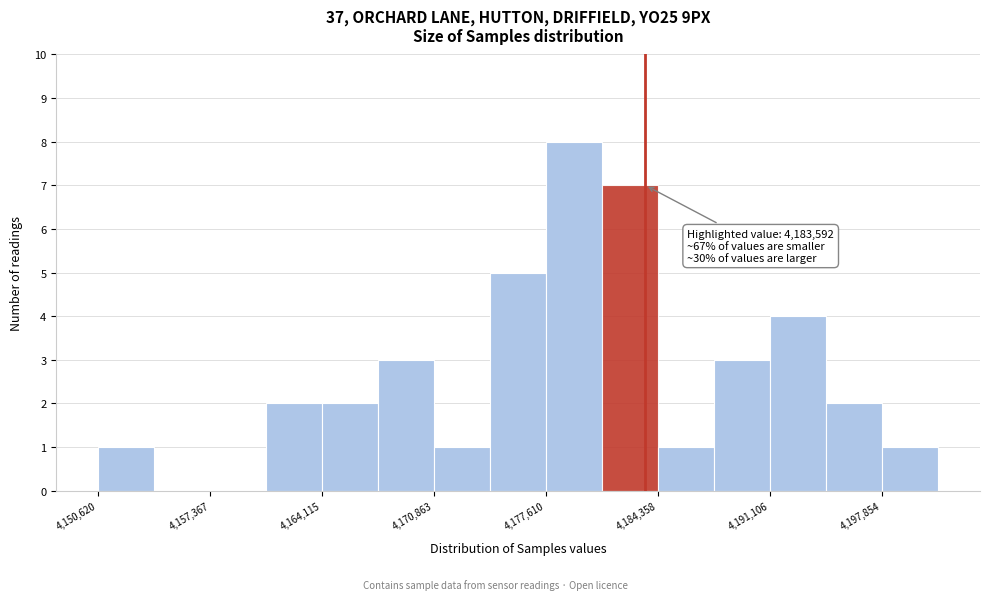

Around what value on the x-axis is the tallest bar? Give the approximate position of its centre, as read against the axis.

4179000